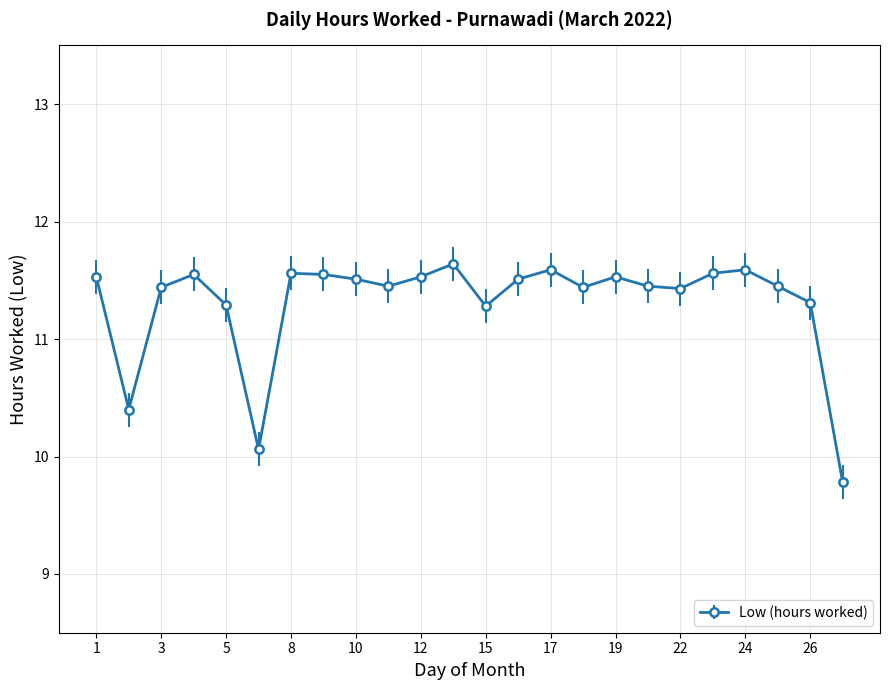

Count the values in the range 11 to 12.

21